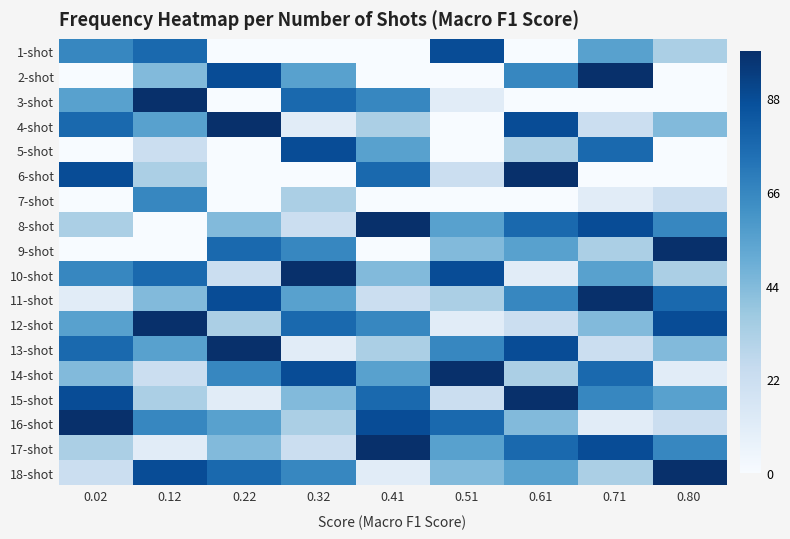

At which category is the sum across all series the highest?

0.61